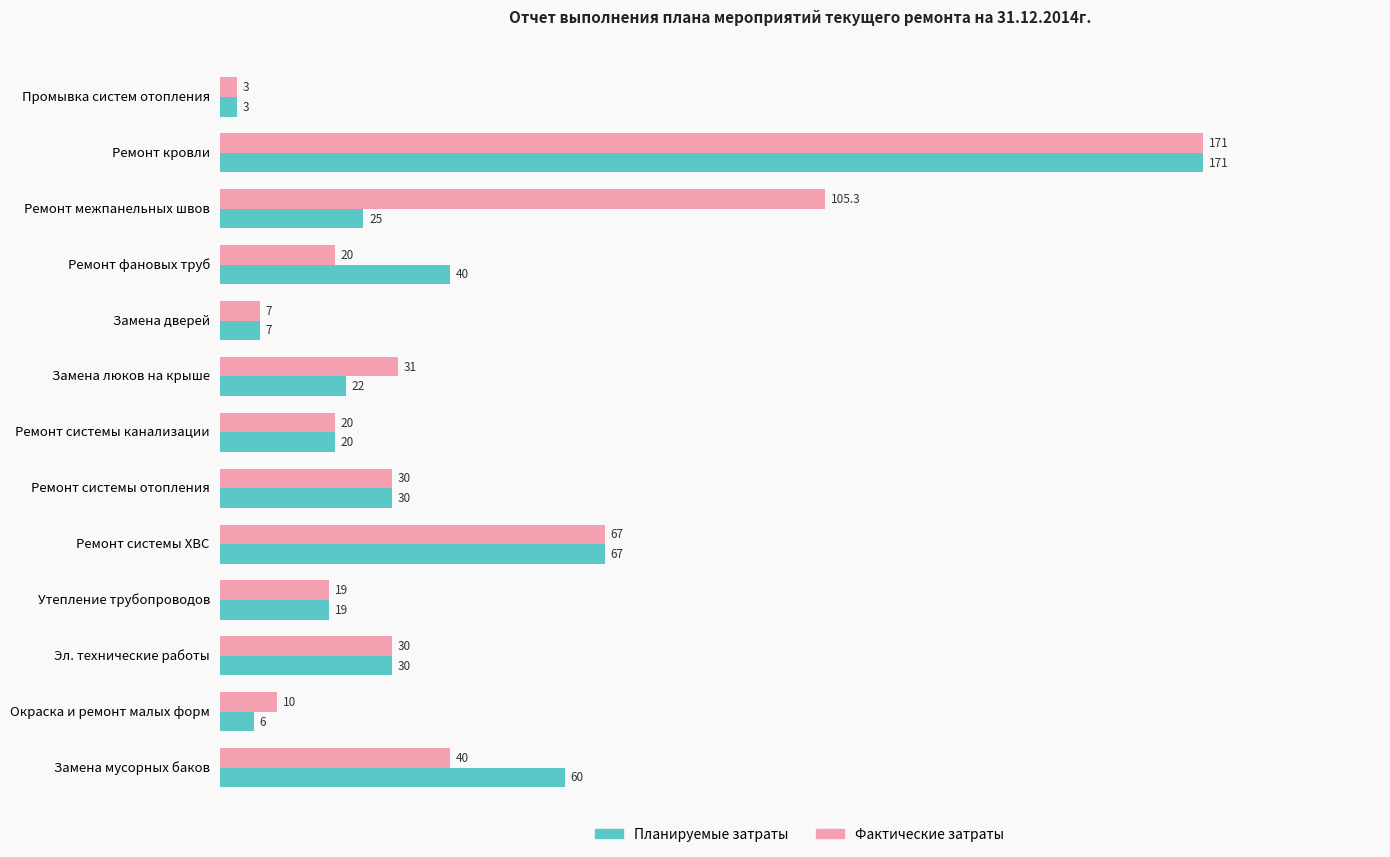

List the series in order of their overall mean, lowest first.

Планируемые затраты, Фактические затраты